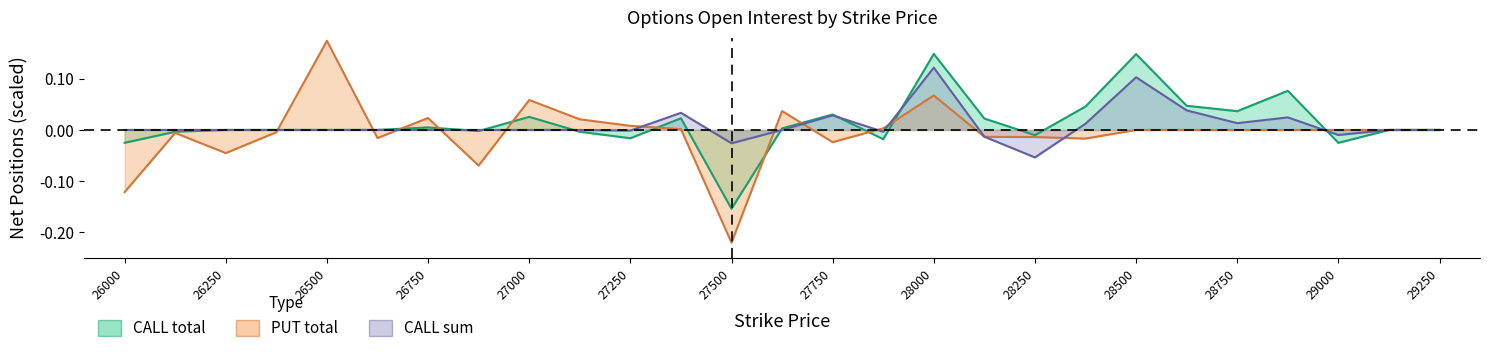

What are all the series names shown in the legend?

CALL total, PUT total, CALL sum